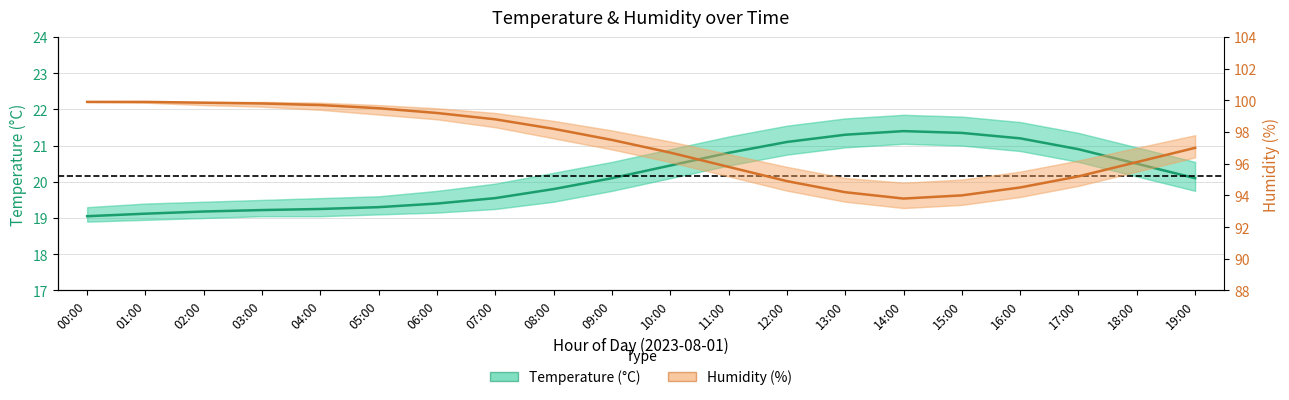

True or false: Temperature (°C) has a value of 19.3 at 05:00.

True